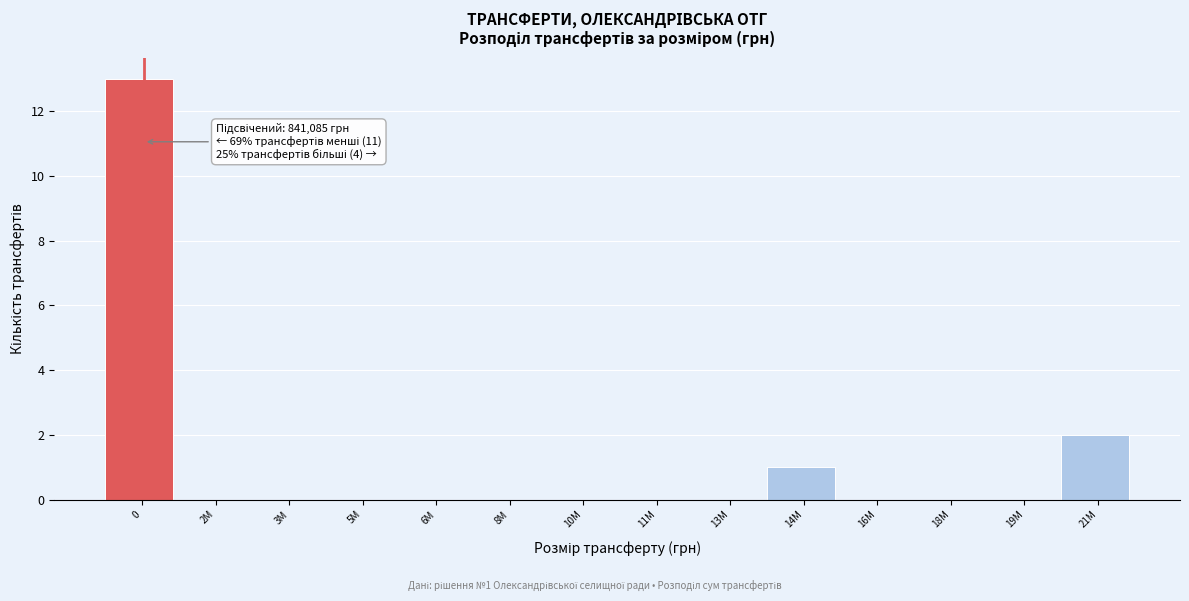

Reading right to left, extract all data points from this chart.

21M=2	19M=0	18M=0	16M=0	14M=1	13M=0	11M=0	10M=0	8M=0	6M=0	5M=0	3M=0	2M=0	0=13